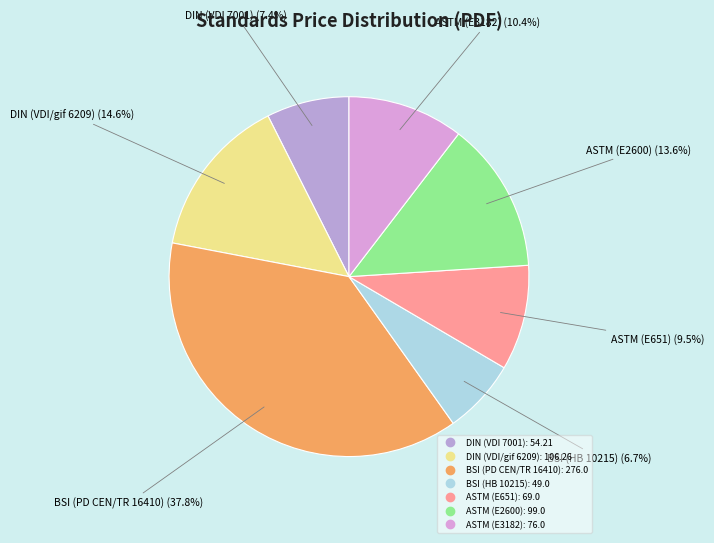

True or false: BSI (PD CEN/TR 16410) accounts for 38% of the total.

True